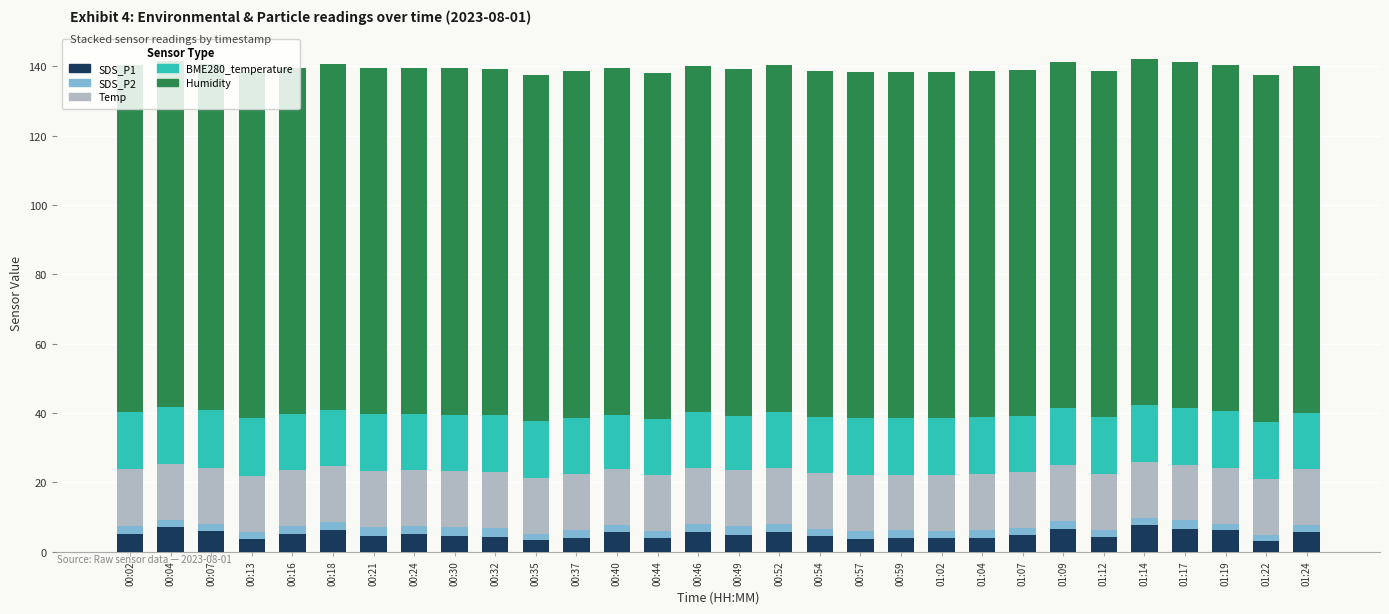

The value of SDS_P1 at 00:44 is 3.9. True or false?

True